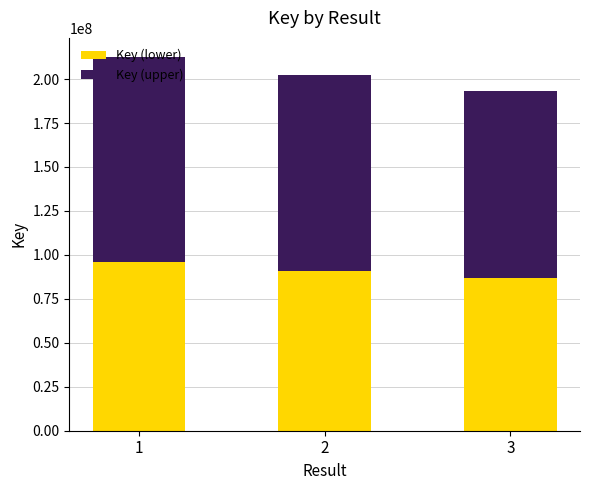

The value of Key (lower) at 2 is 46558032.0. True or false?

False